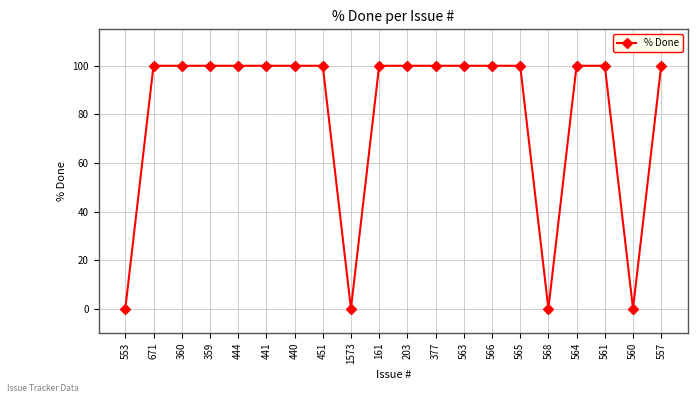

What is the sum of the values at 441 and 671?

200